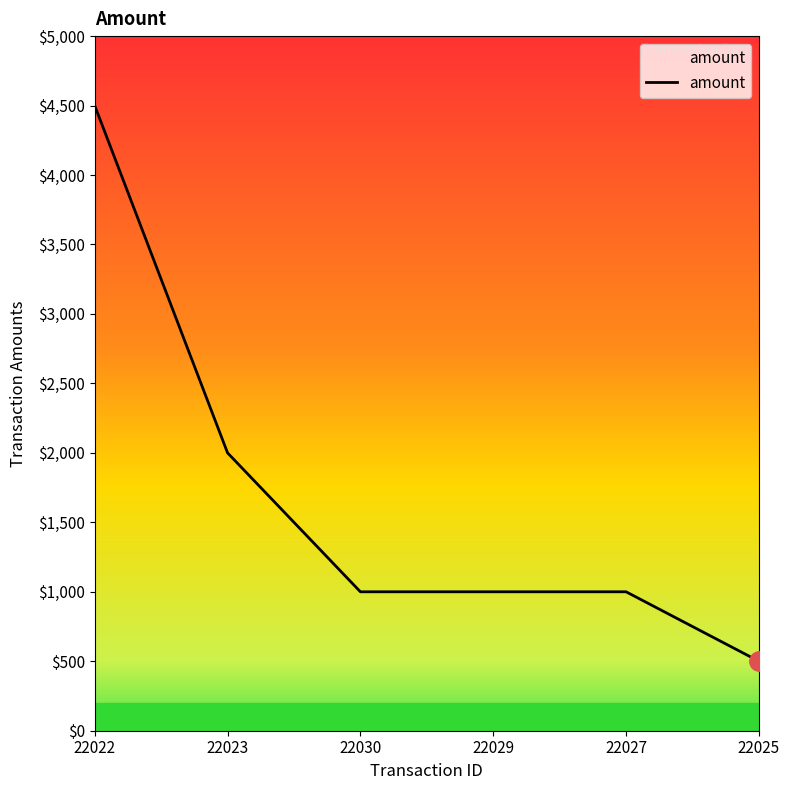

What position from the right is 22023?

5